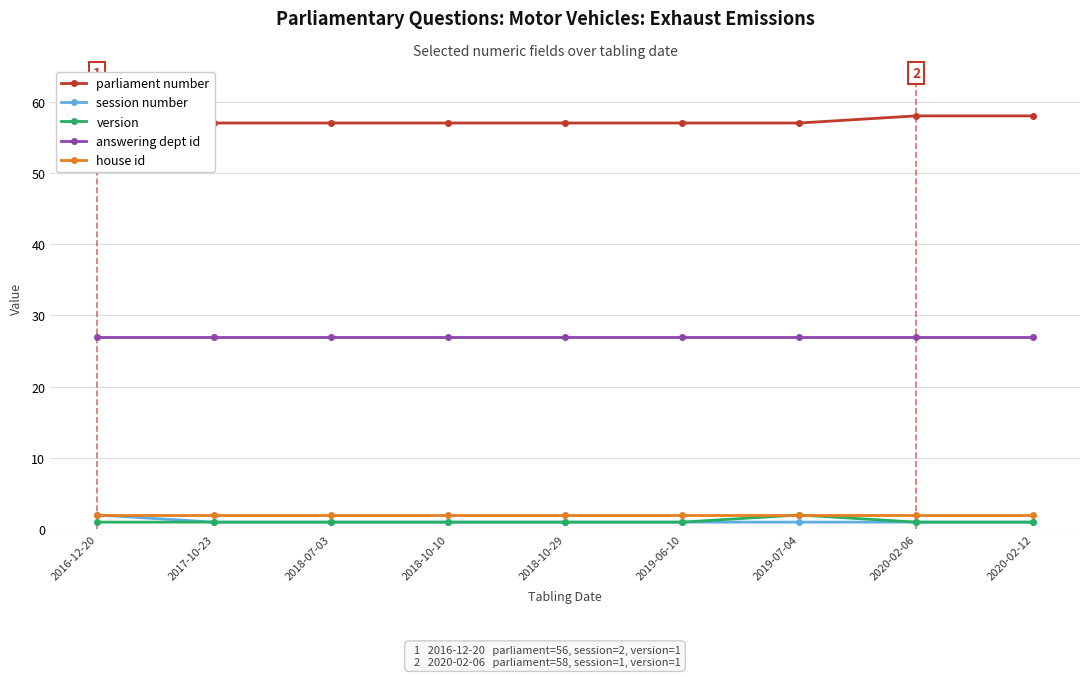

At how many categories does at least one series exceed 43?

9